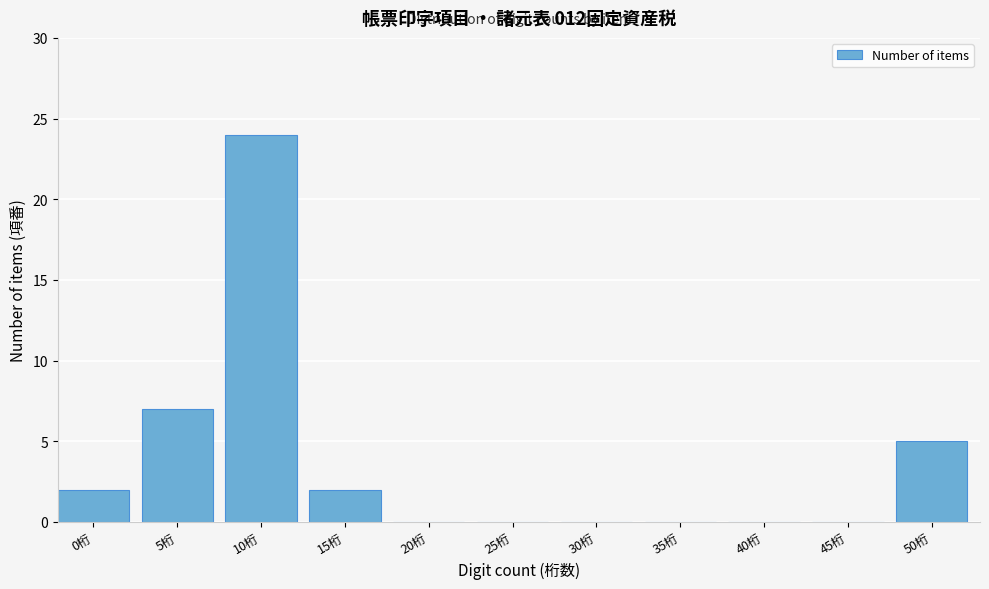

Reading left to right, transcribe all the data shown in this chart.

0桁=2	5桁=7	10桁=24	15桁=2	20桁=0	25桁=0	30桁=0	35桁=0	40桁=0	45桁=0	50桁=5